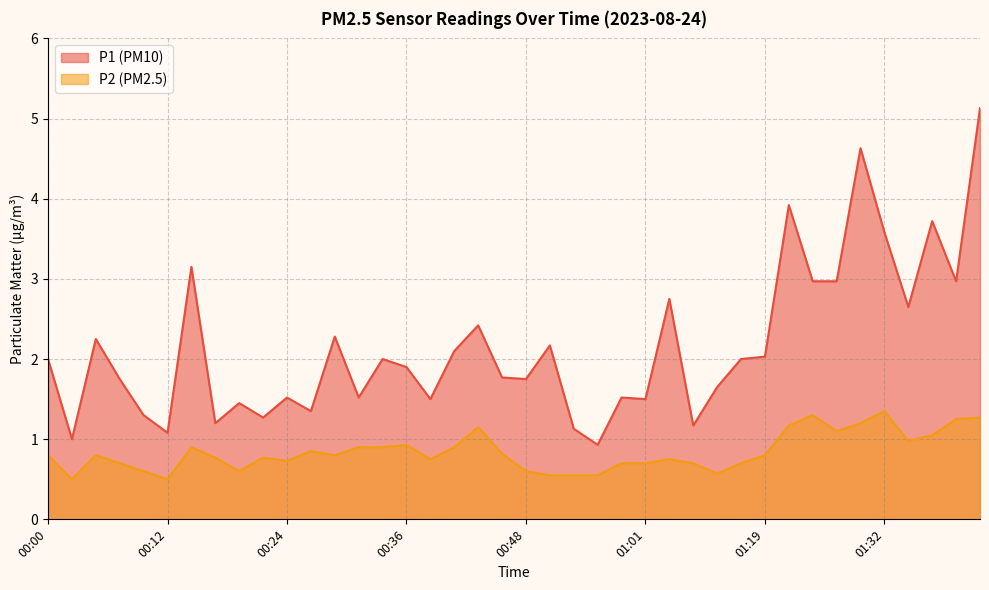

Between 00:39 and 01:39, which series saw the biggest shift?

P1